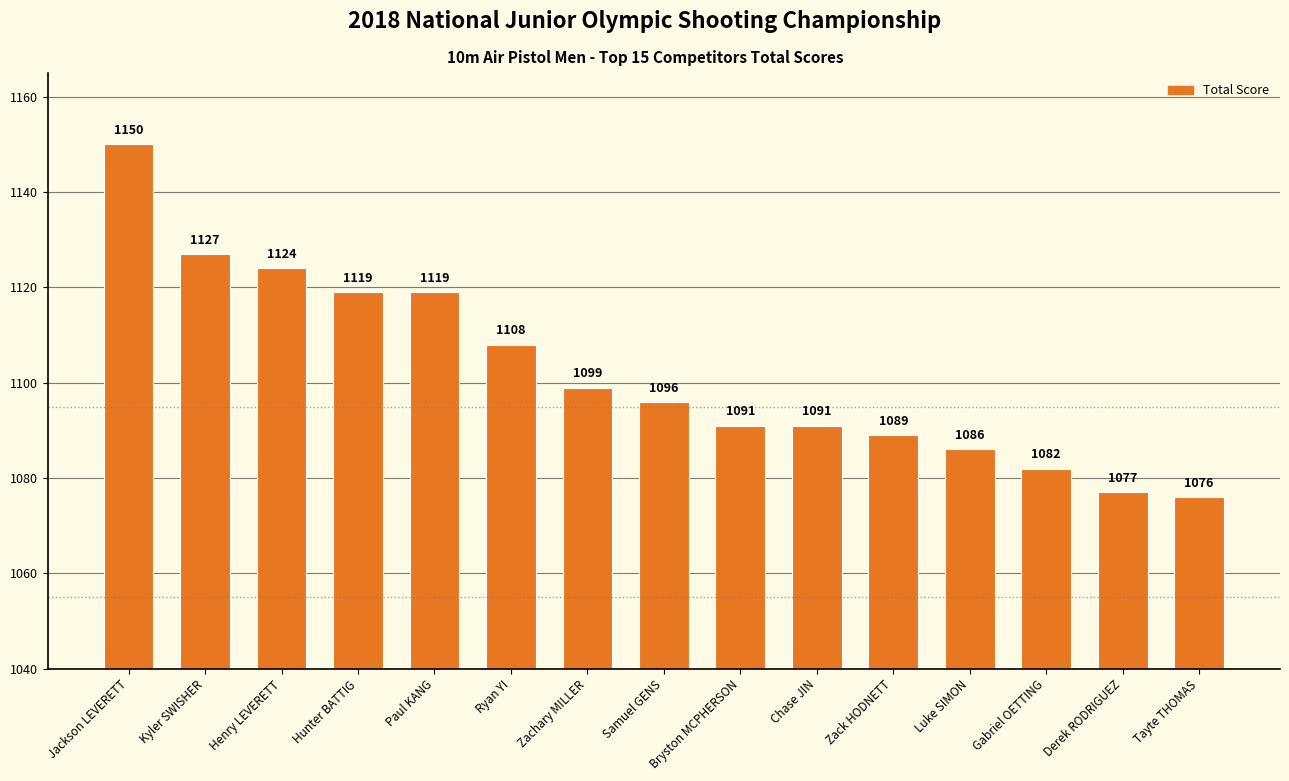

Approximately how many times larger is the value at Paul KANG compared to Jackson LEVERETT?

1.0